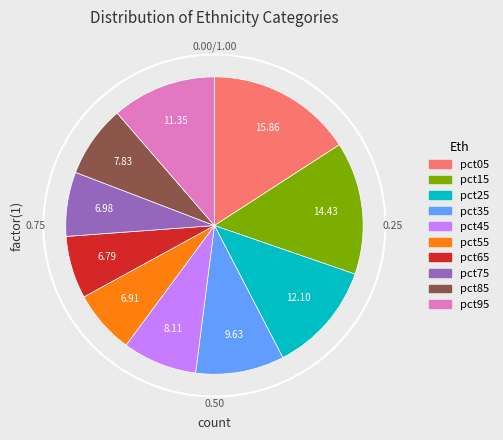

Which has a higher value, pct05 or pct85?

pct05